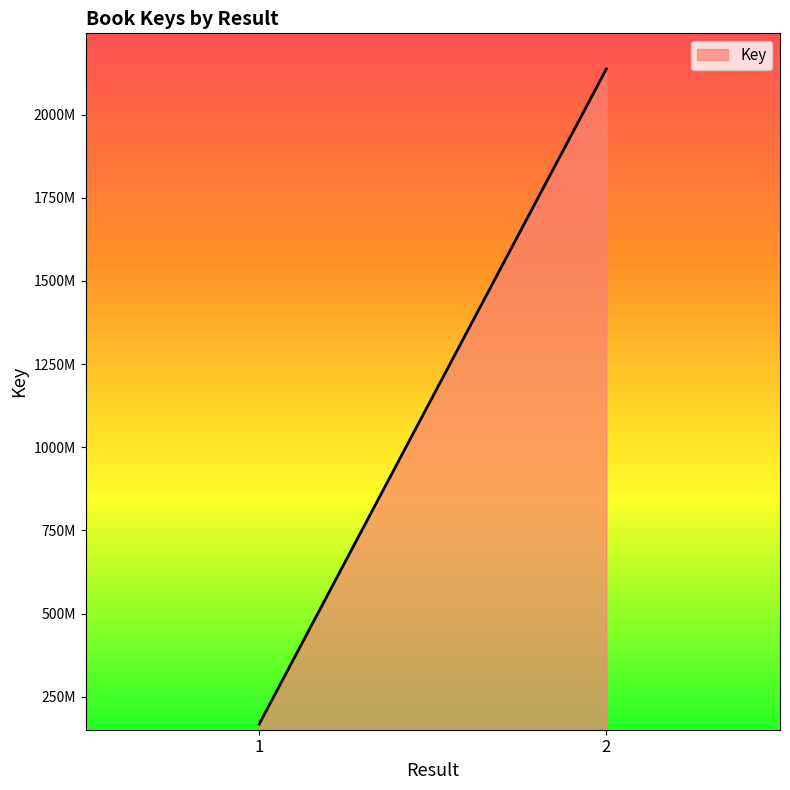

What is the sum of all values?

2305435870